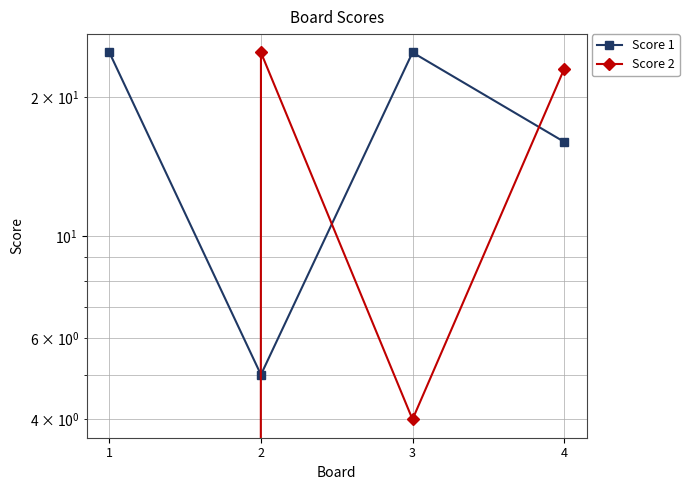

Is it true that Score 2 equals 25 at 2?

True